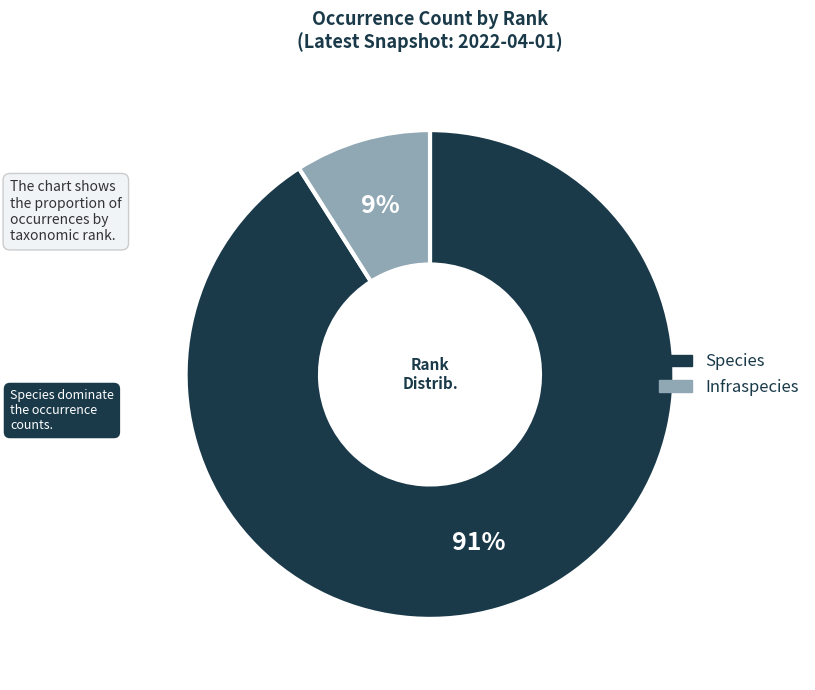

Is the sum of Species and Infraspecies greater than half?

Yes